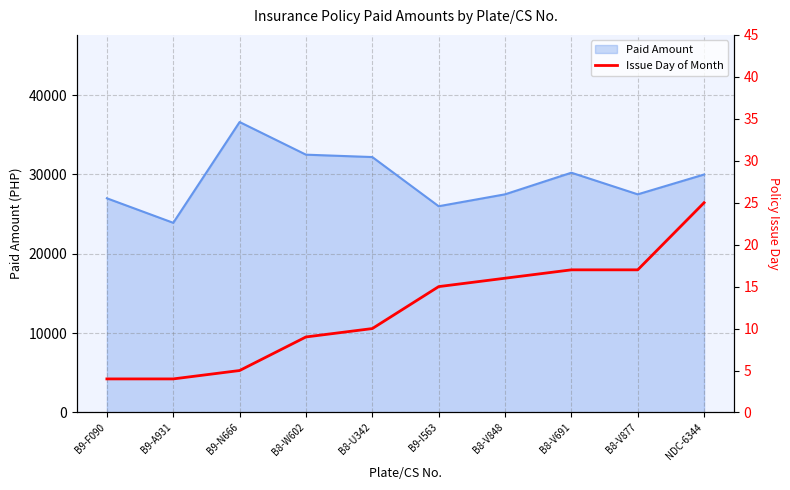

What is the label of the 2nd point from the right?

B8-V877